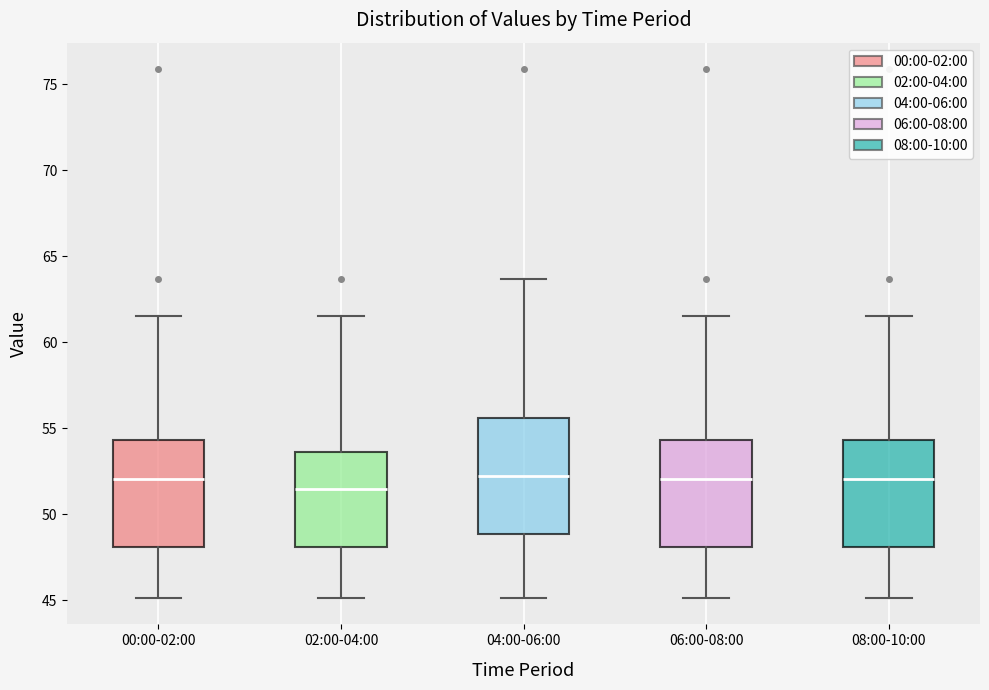

Where does the lower whisker of the box for 06:00-08:00 end on the y-axis? The values are not printed on the chart, so give them approximately, as read against the axis.

45.0